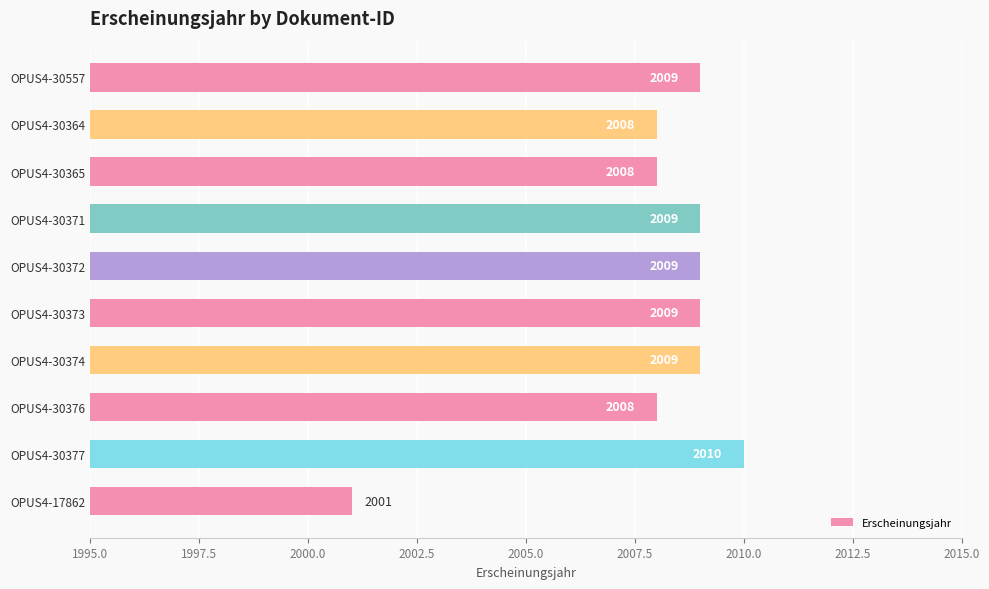

Are the bars grouped side by side (vs. stacked)?

No